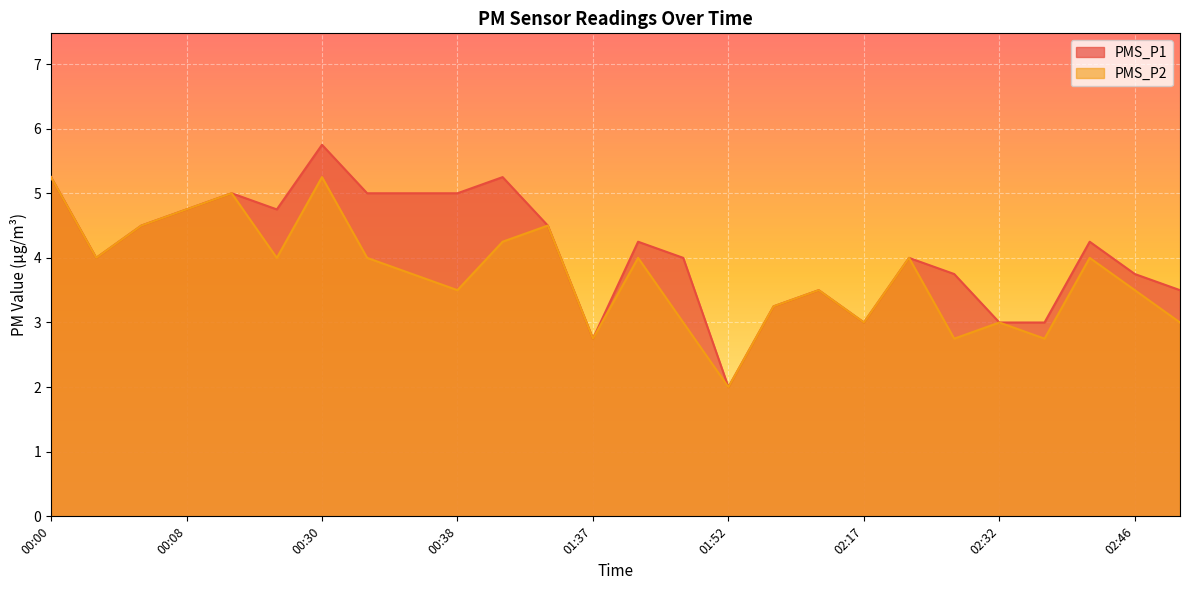

What is the value of the PMS_P2 point at the 3rd from the left?

4.5